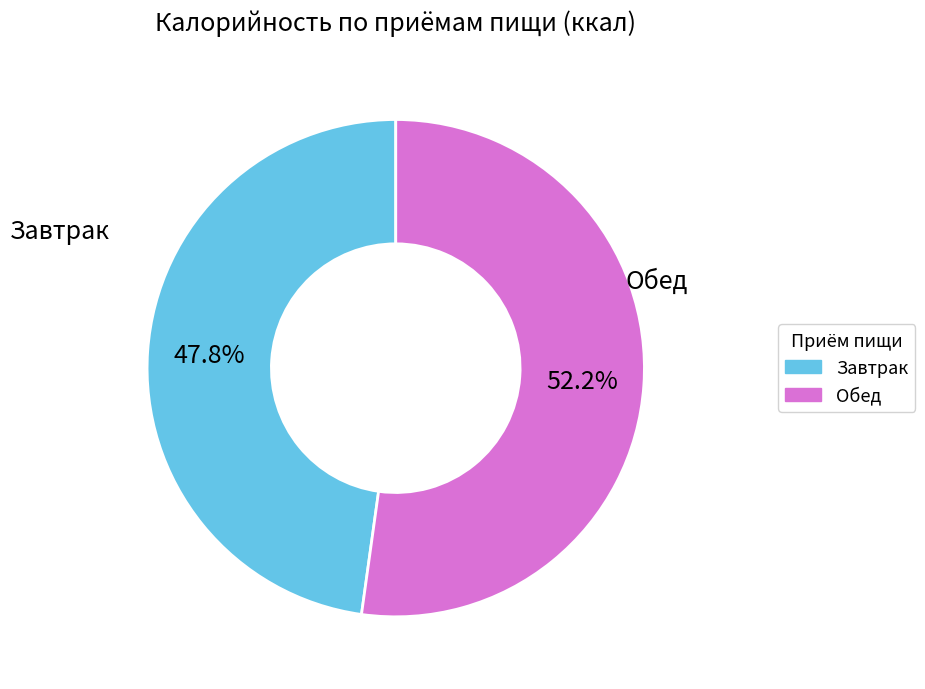

Which category has the smallest portion of the pie?

Завтрак